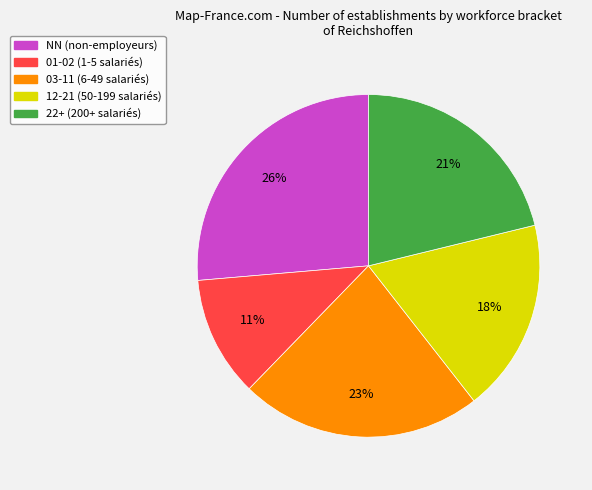

To the nearest percent, what is the average slice percentage?

20%